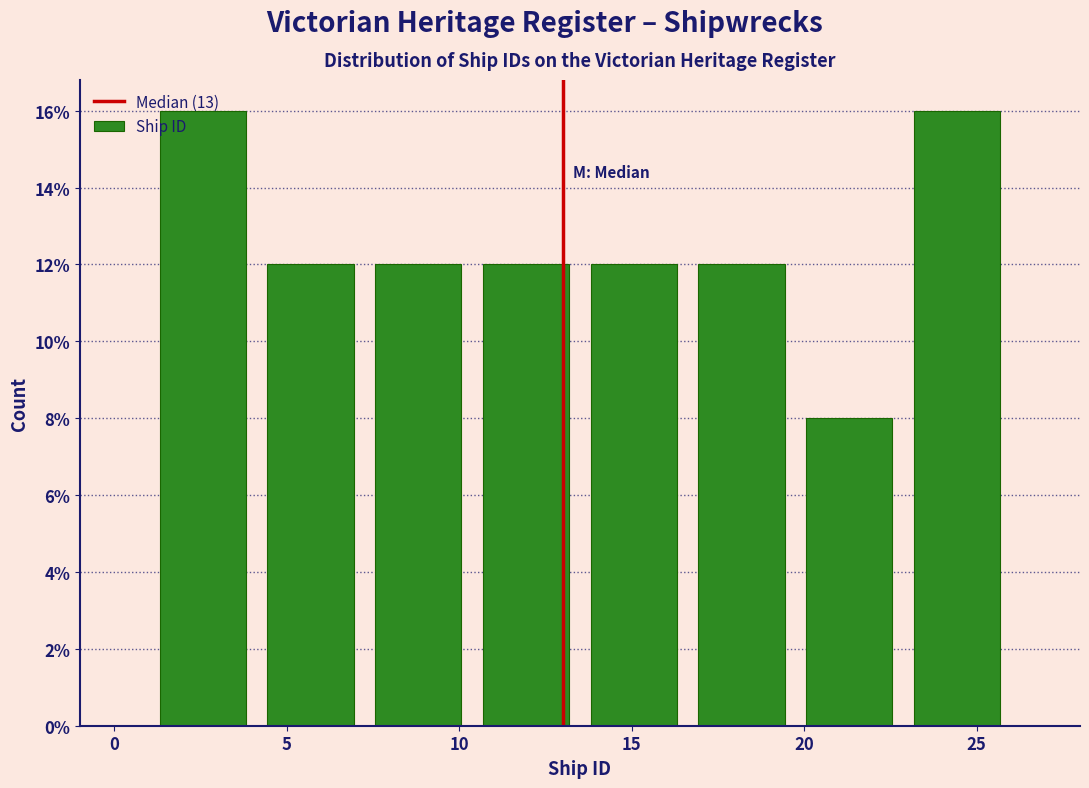

Reading left to right, transcribe this chart: for each bar, give the range it covers on the x-axis and its height. Neither the bar edges nor the heights are printed on the chart, so give them approximately, as read against the axes.

1.0 to 4.0: 16
4.0 to 7.5: 12
7.5 to 10.5: 12
10.5 to 13.5: 12
13.5 to 16.5: 12
16.5 to 20.0: 12
20.0 to 23.0: 8
23.0 to 26.0: 16